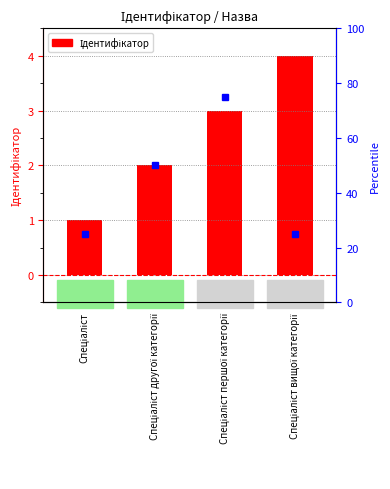

Reading right to left, extract all data points from this chart.

4	3	2	1